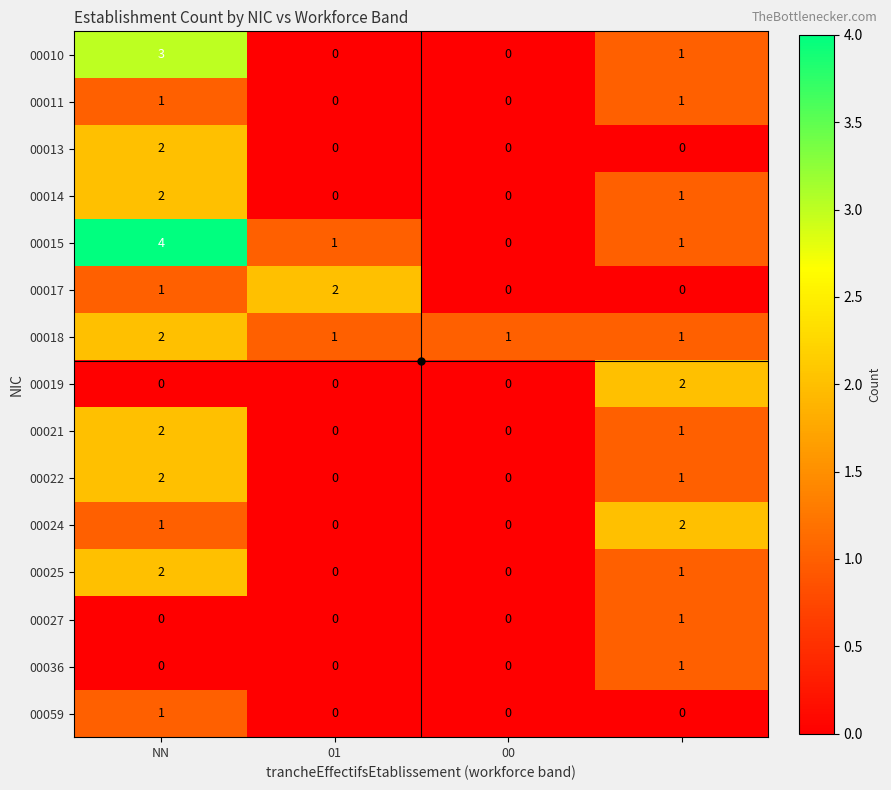

Count the number of data series in this chart.

15